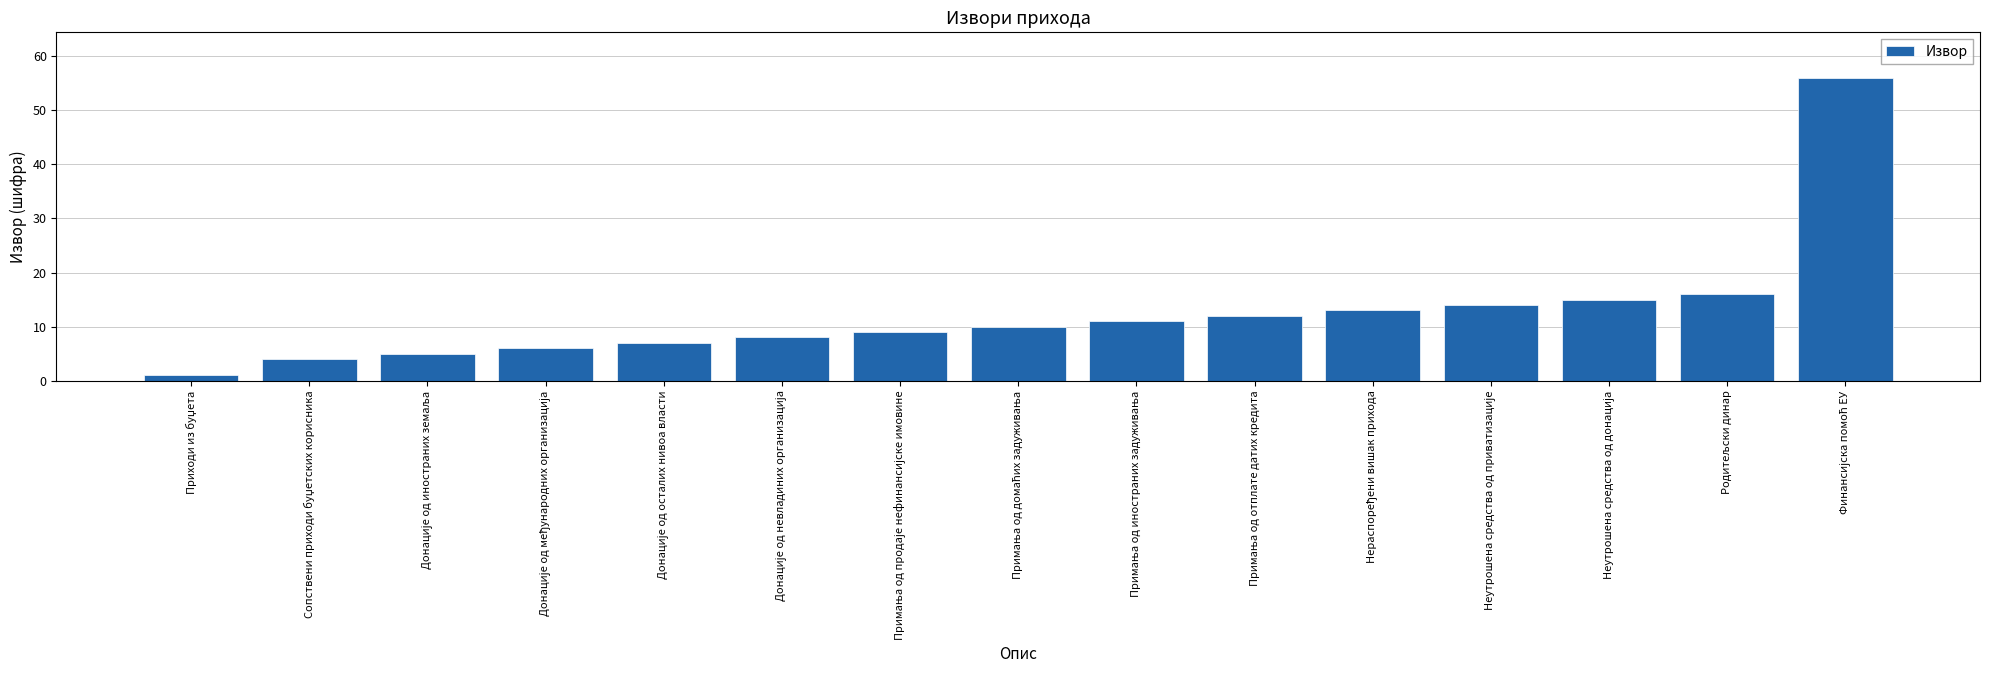

Reading left to right, transcribe all the data shown in this chart.

1	4	5	6	7	8	9	10	11	12	13	14	15	16	56